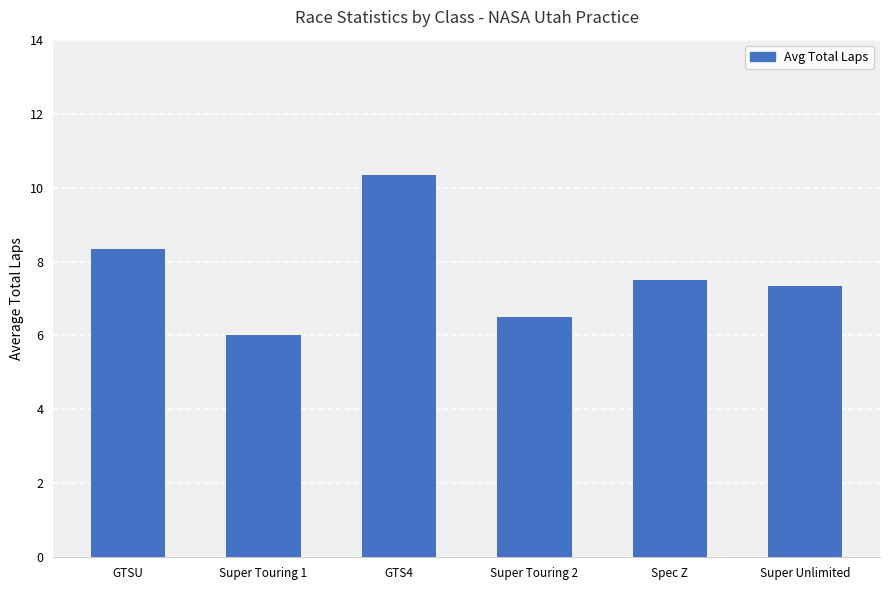

Which category has the lowest value across all series?

Super Touring 1